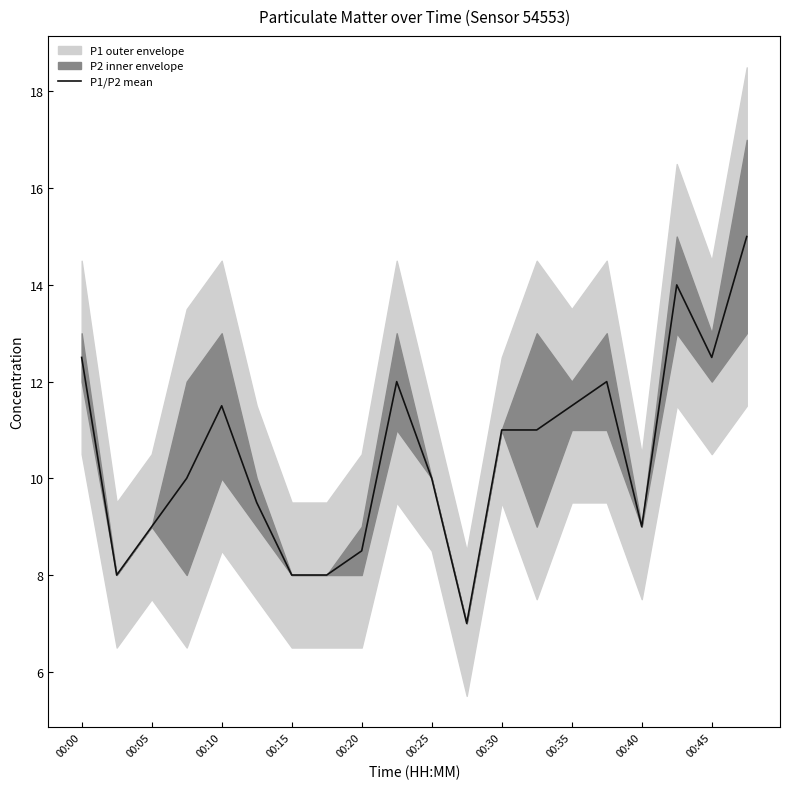

What is the maximum value for P1/P2 mean?

15.0